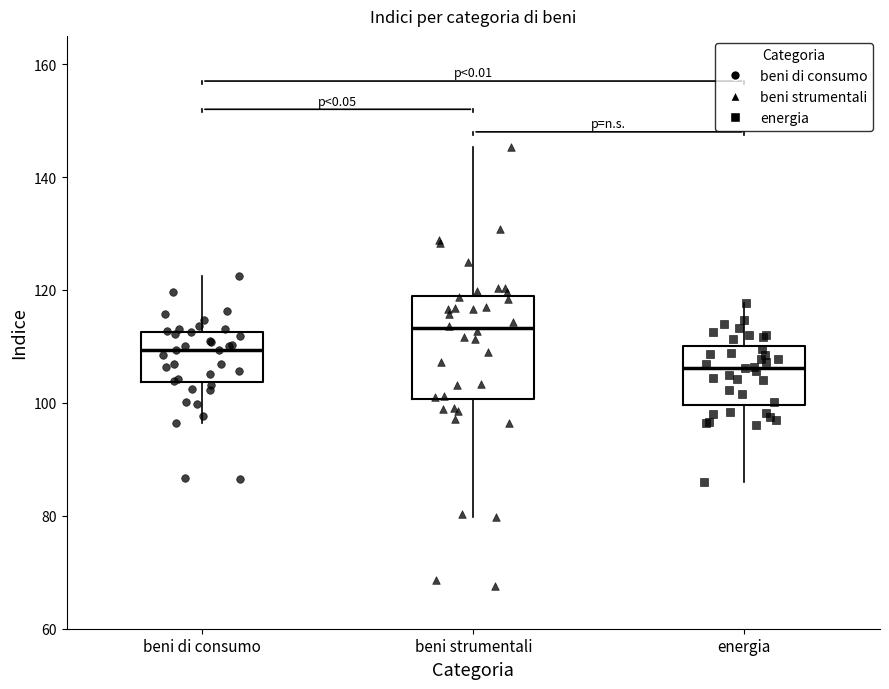

Reading left to right, read every box against the y-axis: the position of its median line, the range the box covers, and the ends of its whiskers. The values are not printed on the chart, so give them approximately, as read against the axis.

beni di consumo: median 110, box 104 to 112, whiskers 96 to 122
beni strumentali: median 114, box 100 to 118, whiskers 80 to 146
energia: median 106, box 100 to 110, whiskers 86 to 118